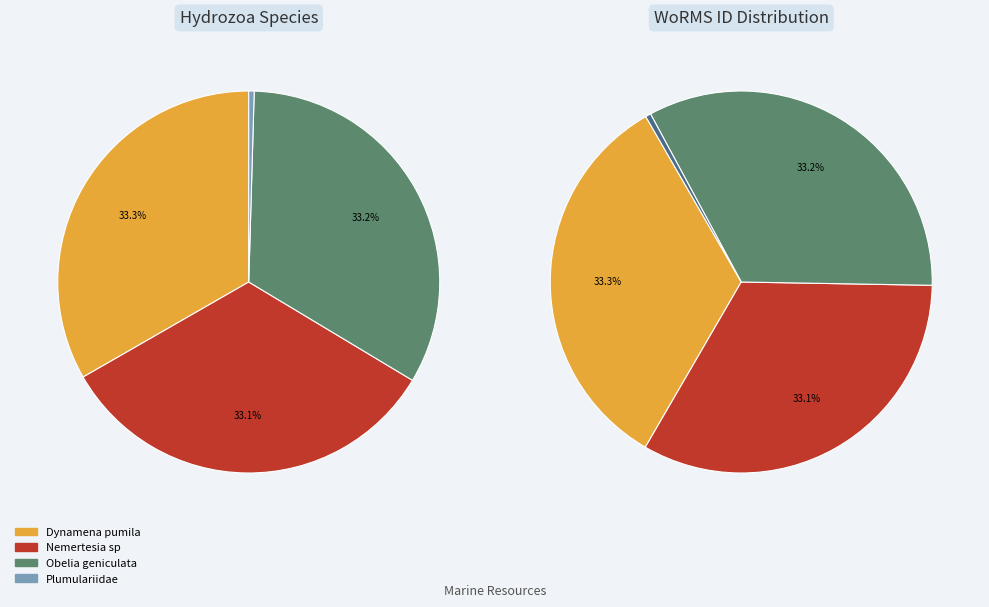

To the nearest percent, what is the average slice percentage?

25%